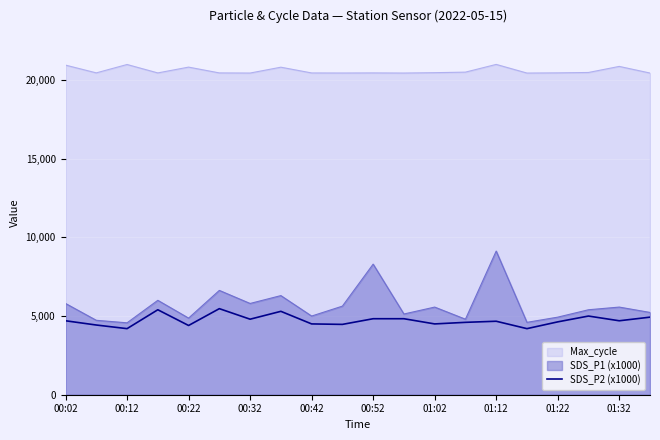

What is the minimum value shown in the chart?

4200